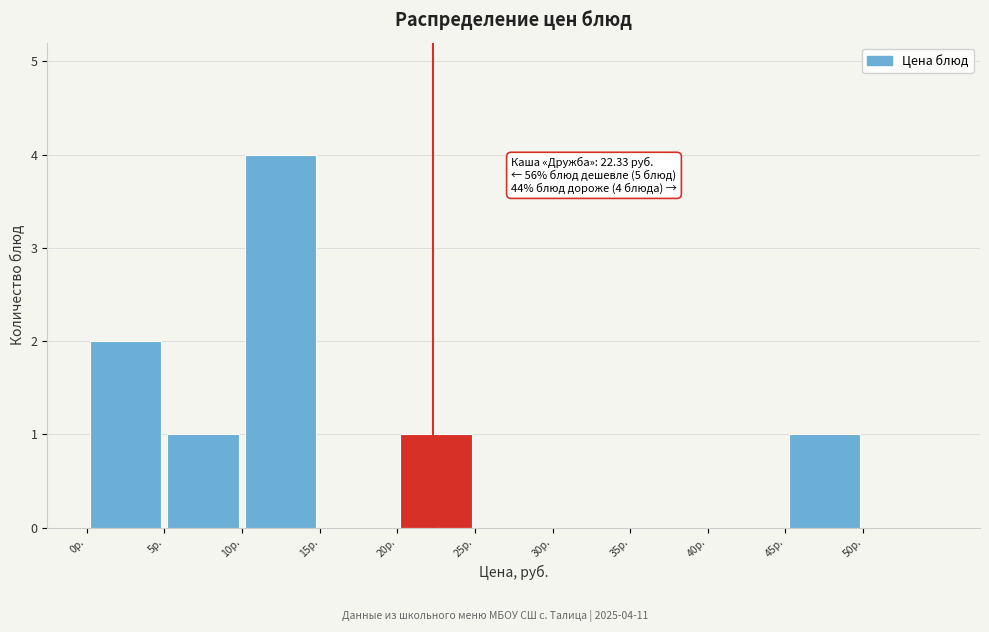

Which range on the x-axis has the tallest bar?

10 to 15